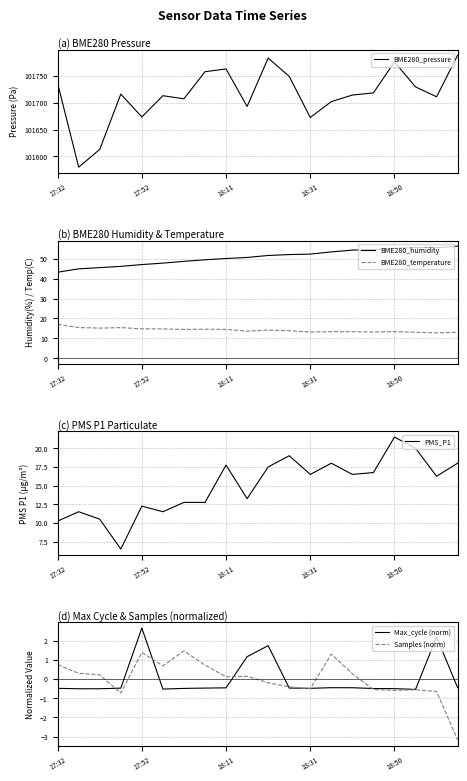

The BME280_humidity series shows 82.9 at 17:52. True or false?

False